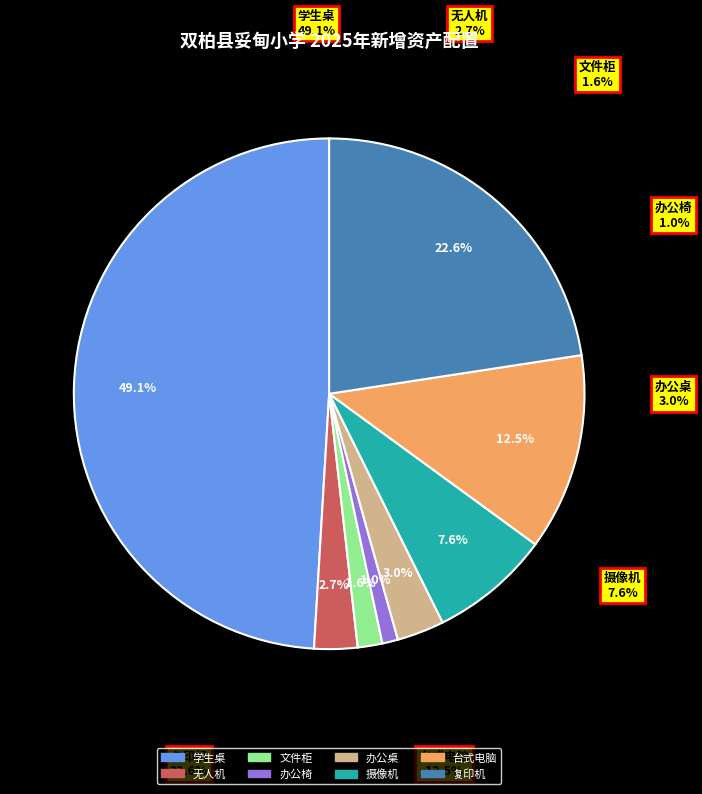

Does 摄像机 account for over 50% of the chart?

No